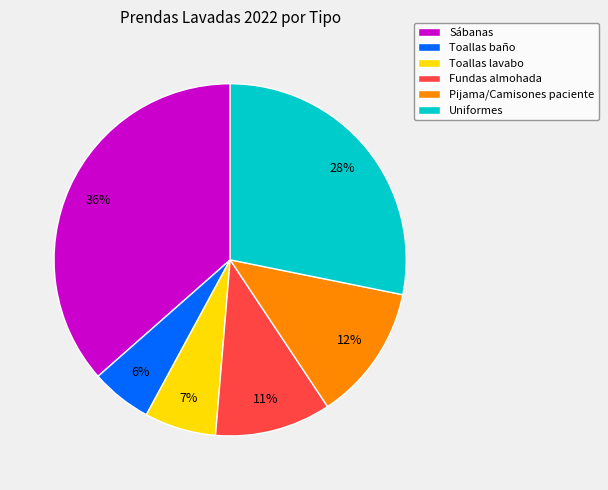

Which has a higher value, Uniformes or Pijama/Camisones paciente?

Uniformes